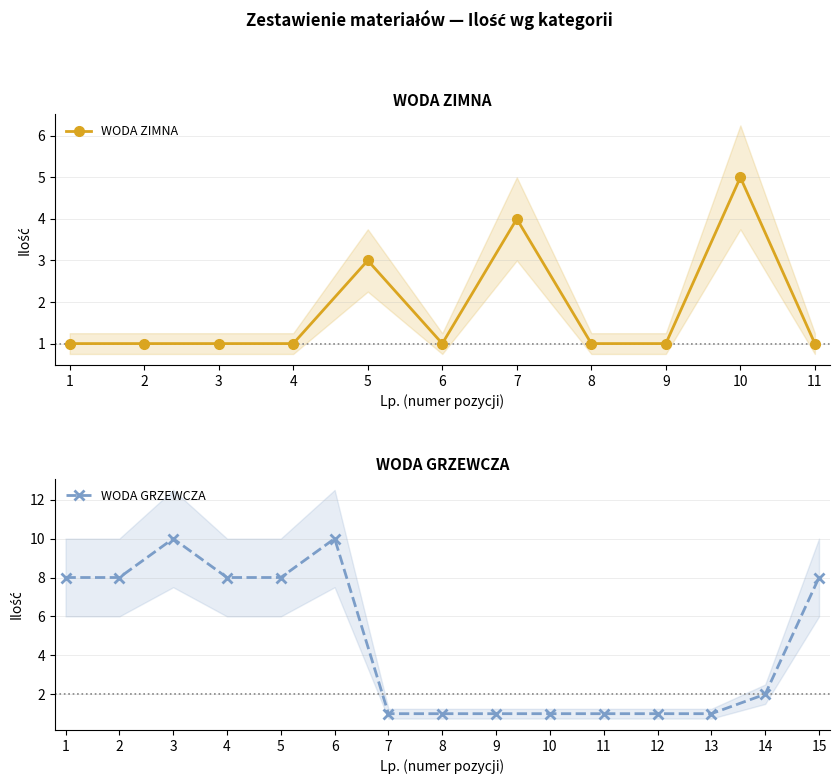

What value does the data have at 3?

1